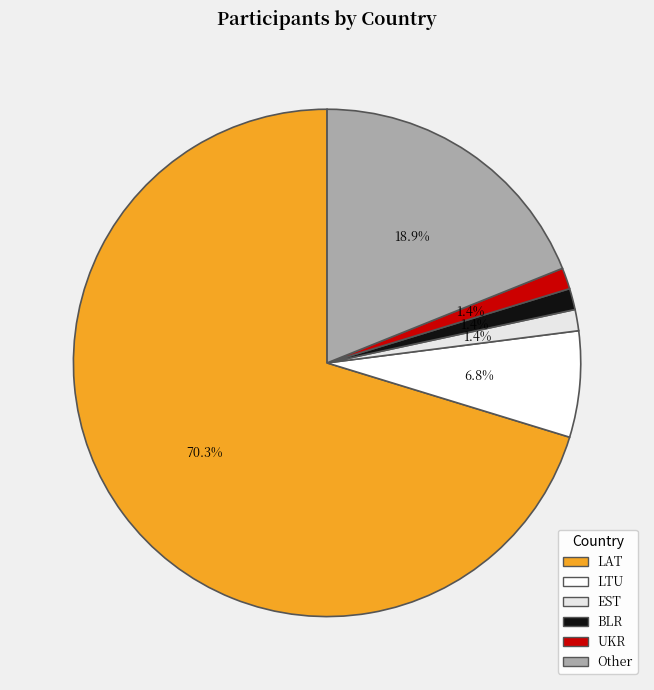

How many slices are in this pie chart?

6